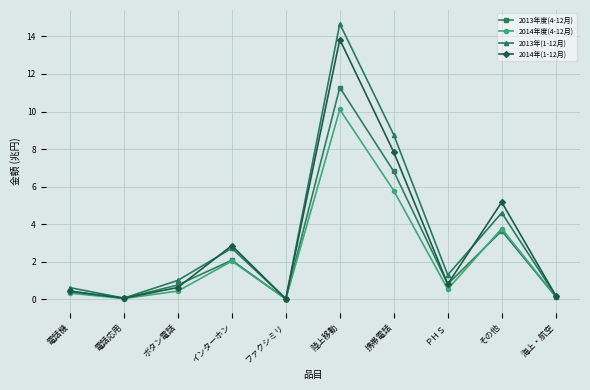

What is the maximum value shown in the chart?

14.7